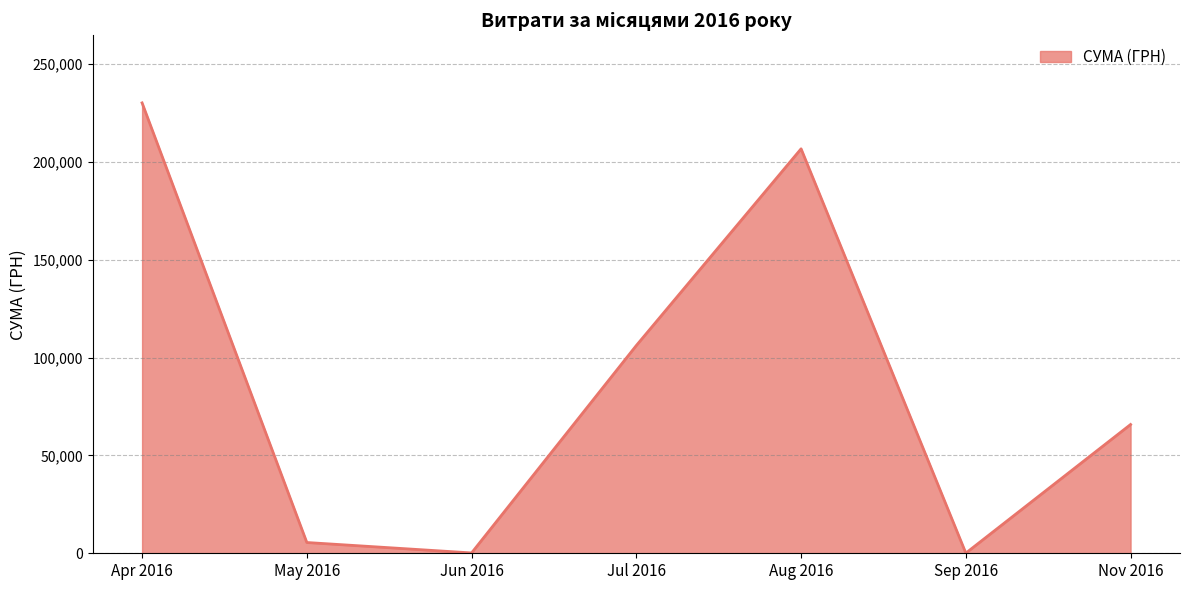

What is the sum of all values?

614428.7